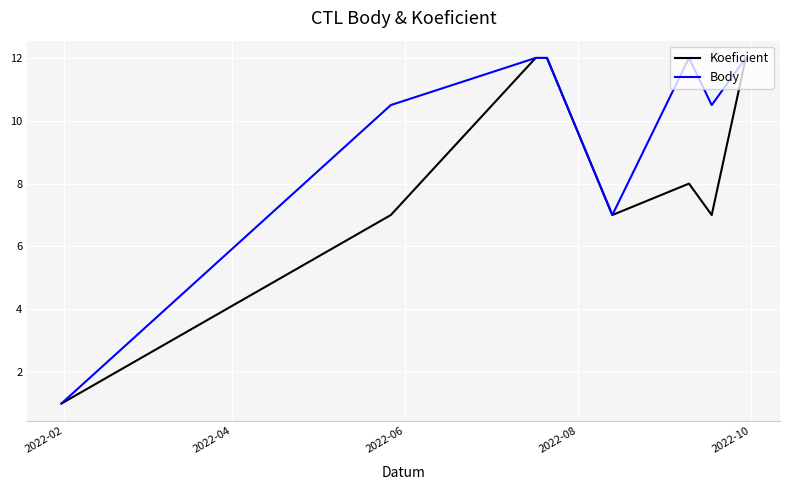

Count the number of data series in this chart.

2